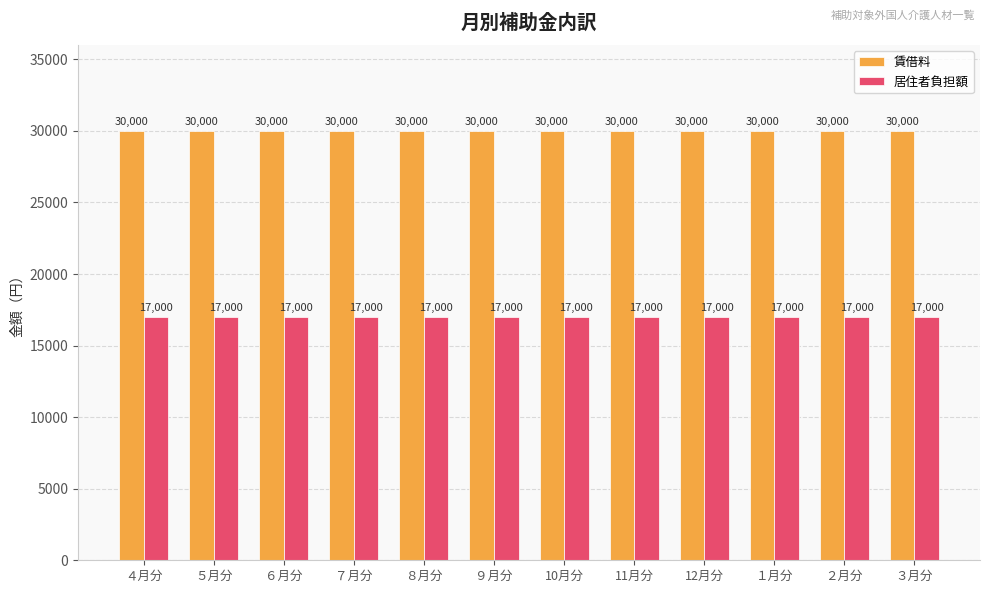

How many categories are shown in the chart?

12